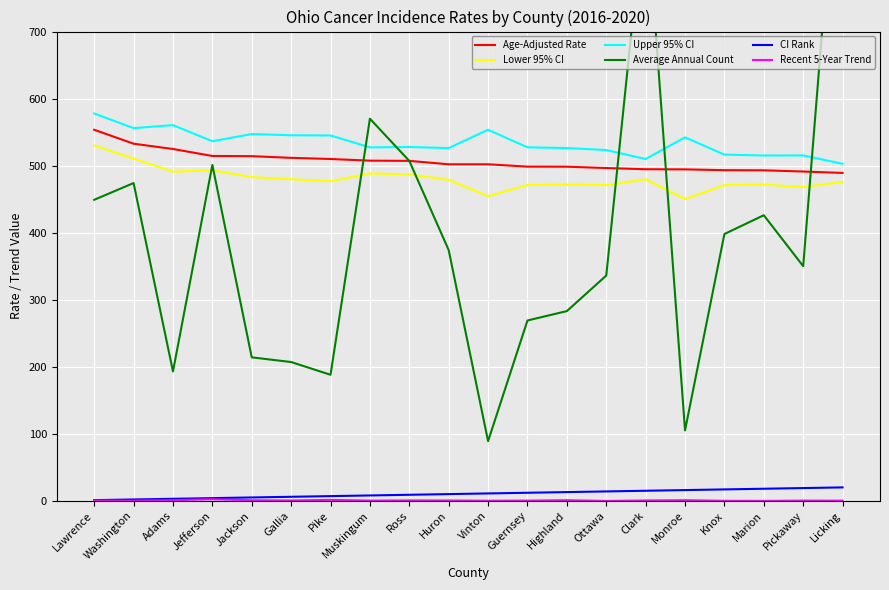

Reading right to left, list all the values displayed in this chart.

Age-Adjusted Rate: 489.1	491.2	493.0	493.2	494.4	494.6	496.4	498.4	498.5	502.0	502.0	507.1	507.4	509.9	511.6	514.1	514.4	524.8	532.7	553.5
Lower 95% CI: 475.8	468.0	471.7	470.9	450.2	479.6	470.8	471.8	471.0	454.5	478.7	487.0	488.3	476.7	479.7	482.8	493.1	491.0	510.4	530.1
Upper 95% CI: 502.7	515.2	515.1	516.4	542.2	509.9	523.2	526.2	527.3	553.5	526.2	527.8	527.2	545.0	545.3	547.1	536.4	560.4	555.9	577.8
Average Annual Count: 1080.0	350.0	426.0	398.0	105.0	905.0	336.0	283.0	269.0	89.0	374.0	507.0	570.0	188.0	207.0	214.0	501.0	193.0	474.0	449.0
CI Rank: 20.0	19.0	18.0	17.0	16.0	15.0	14.0	13.0	12.0	11.0	10.0	9.0	8.0	7.0	6.0	5.0	4.0	3.0	2.0	1.0
Recent 5-Year Trend: 0.2	0.3	-0.1	0.0	0.9	0.5	-0.2	0.9	0.3	0.1	0.5	0.6	0.3	1.4	0.5	0.8	2.3	1.0	0.1	0.3